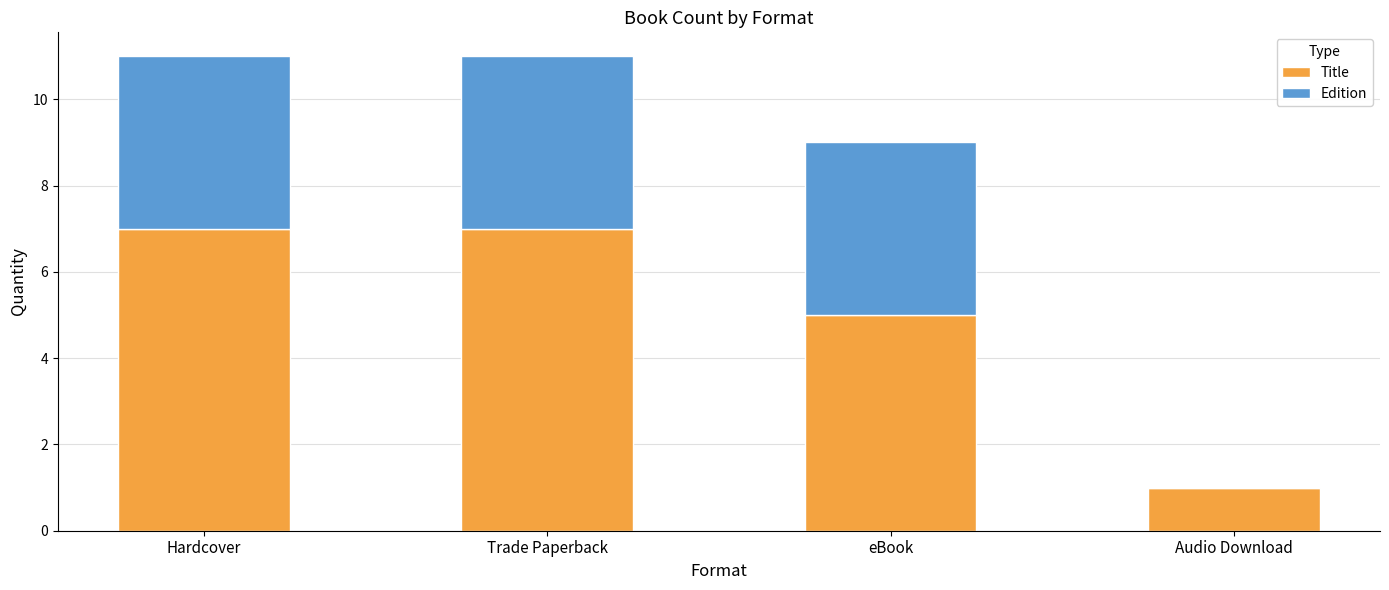

How many series are shown in this chart?

2